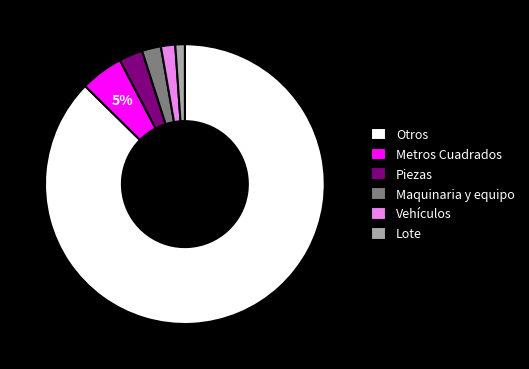

Is there any slice that represents more than half of the pie?

Yes